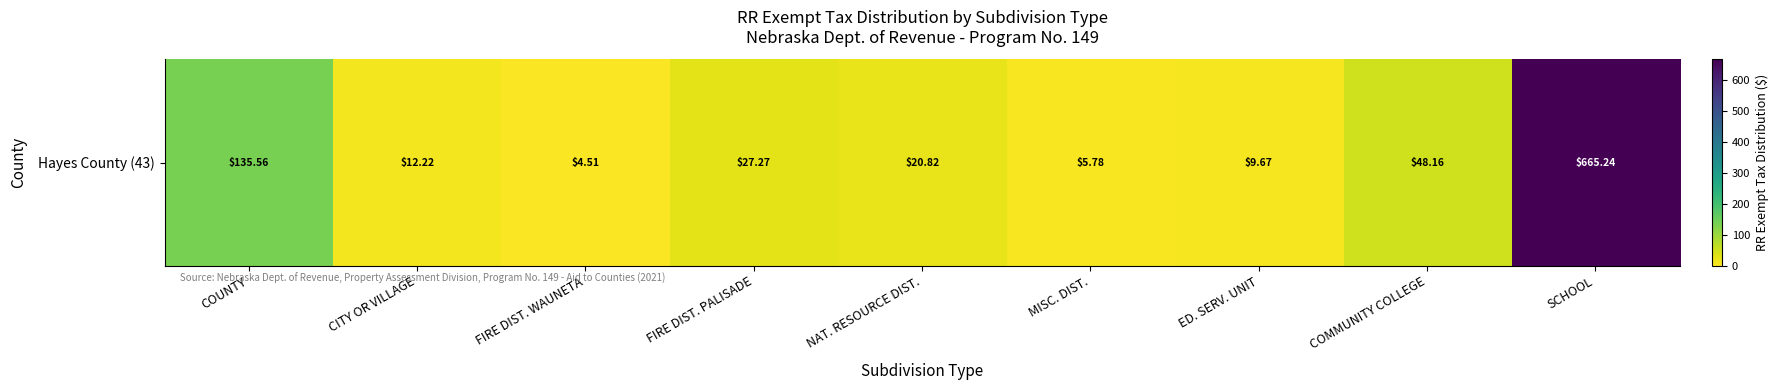

Between MISC. DIST. and SCHOOL, which is larger?

SCHOOL